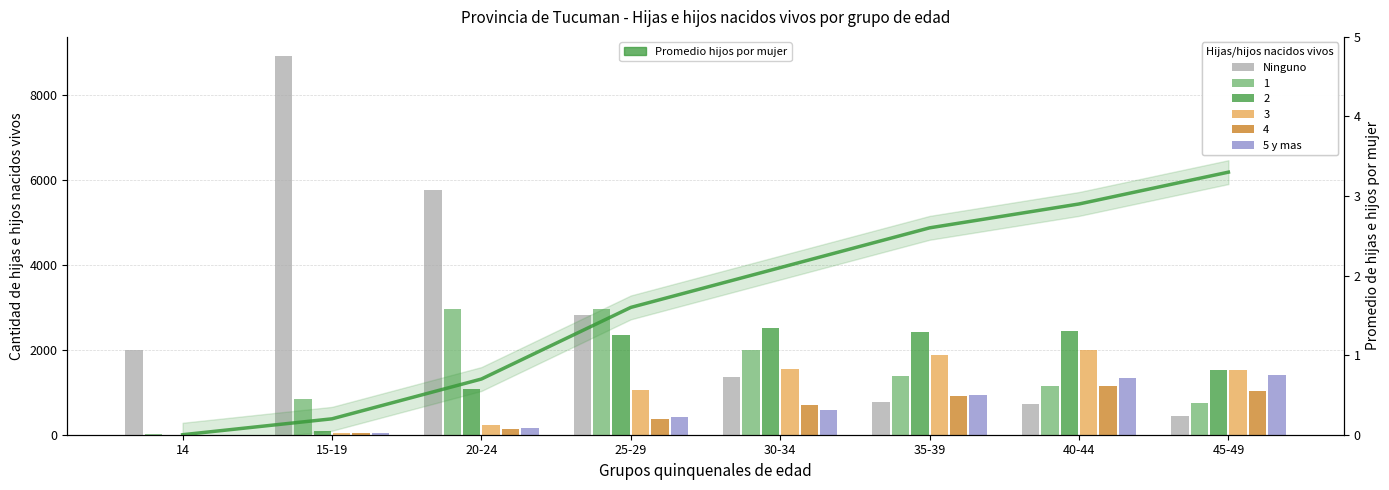

List the series in order of their peak value, lowest first.

Promedio hijos por mujer, 5 y mas, Ninguno